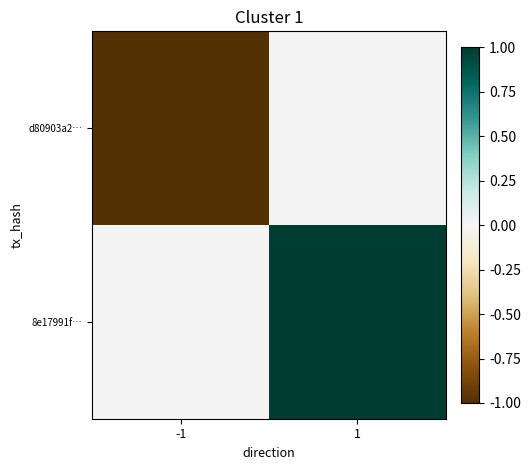

Rank the series at 1 from lowest to highest value.

d80903a2…, 8e17991f…